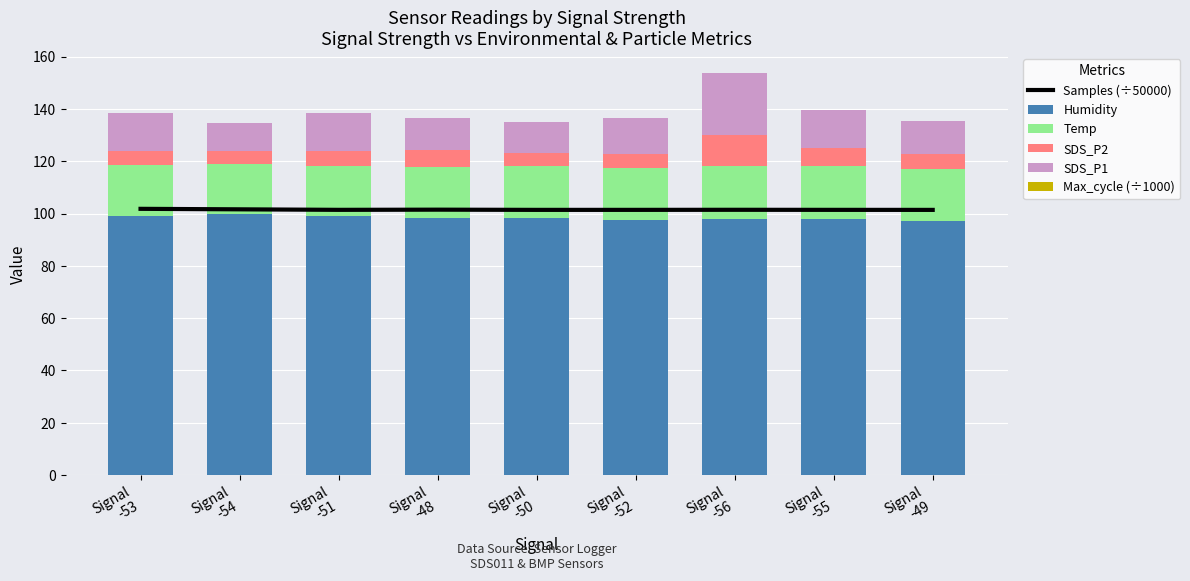

Reading left to right, extract all data points from this chart.

Samples (÷50000): Signal
-53=101.8	Signal
-54=101.6	Signal
-51=101.4	Signal
-48=101.5	Signal
-50=101.4	Signal
-52=101.4	Signal
-56=101.4	Signal
-55=101.4	Signal
-49=101.4
Humidity: Signal
-53=99.1	Signal
-54=99.7	Signal
-51=98.9	Signal
-48=98.2	Signal
-50=98.3	Signal
-52=97.6	Signal
-56=98.1	Signal
-55=97.9	Signal
-49=97.0
Temp: Signal
-53=19.3	Signal
-54=19.3	Signal
-51=19.4	Signal
-48=19.5	Signal
-50=19.7	Signal
-52=19.9	Signal
-56=20.0	Signal
-55=20.2	Signal
-49=20.2
SDS_P2: Signal
-53=5.5	Signal
-54=4.9	Signal
-51=5.5	Signal
-48=6.6	Signal
-50=5.3	Signal
-52=5.2	Signal
-56=11.9	Signal
-55=6.8	Signal
-49=5.4
SDS_P1: Signal
-53=14.3	Signal
-54=10.8	Signal
-51=14.5	Signal
-48=12.2	Signal
-50=11.7	Signal
-52=14.0	Signal
-56=23.8	Signal
-55=14.6	Signal
-49=12.7
Max_cycle (÷1000): Signal
-53=0.0	Signal
-54=0.0	Signal
-51=0.0	Signal
-48=0.0	Signal
-50=0.0	Signal
-52=0.0	Signal
-56=0.0	Signal
-55=0.0	Signal
-49=0.0